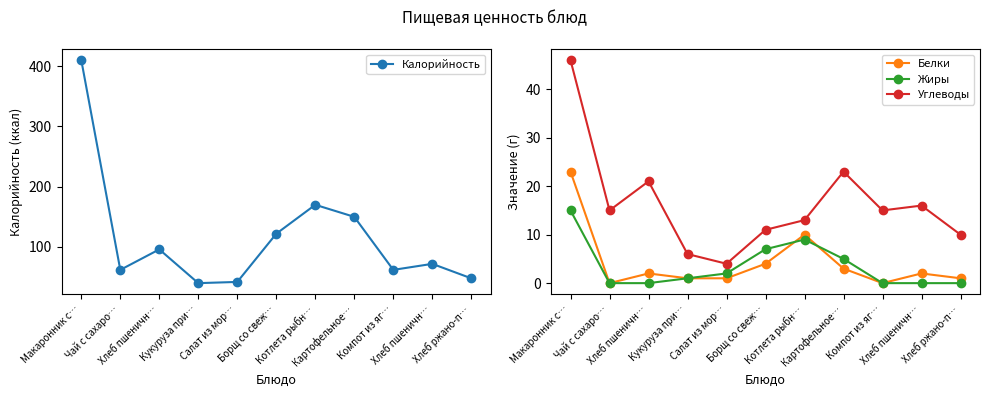

The value of Жиры at Хлеб ржано-п… is -10. True or false?

False